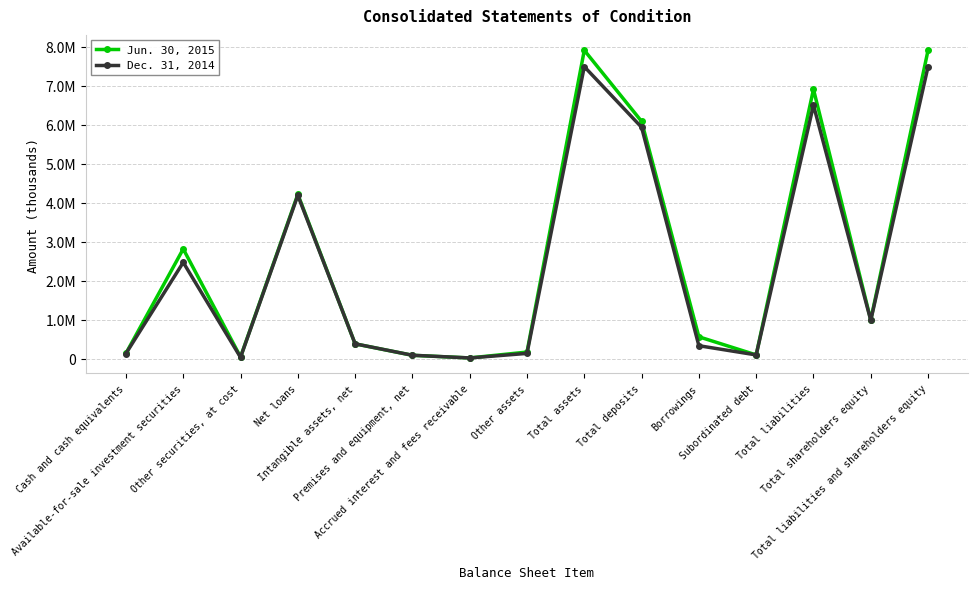

What position from the right is Other securities, at cost?

13